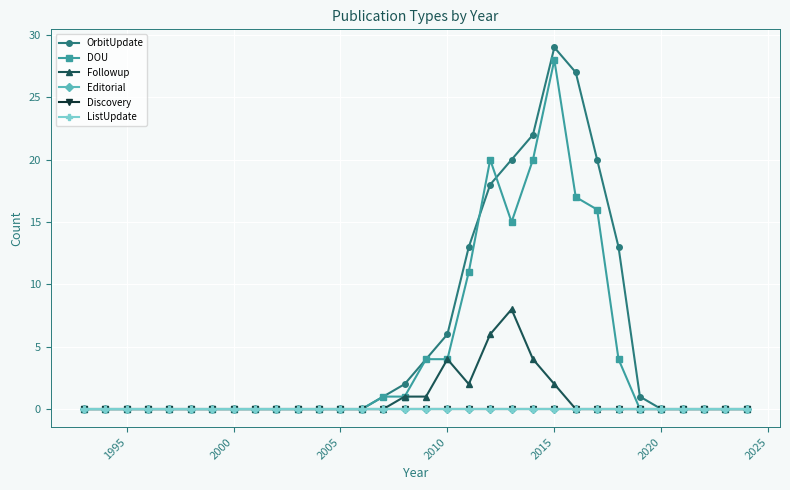

Does the chart have visible grid lines?

Yes